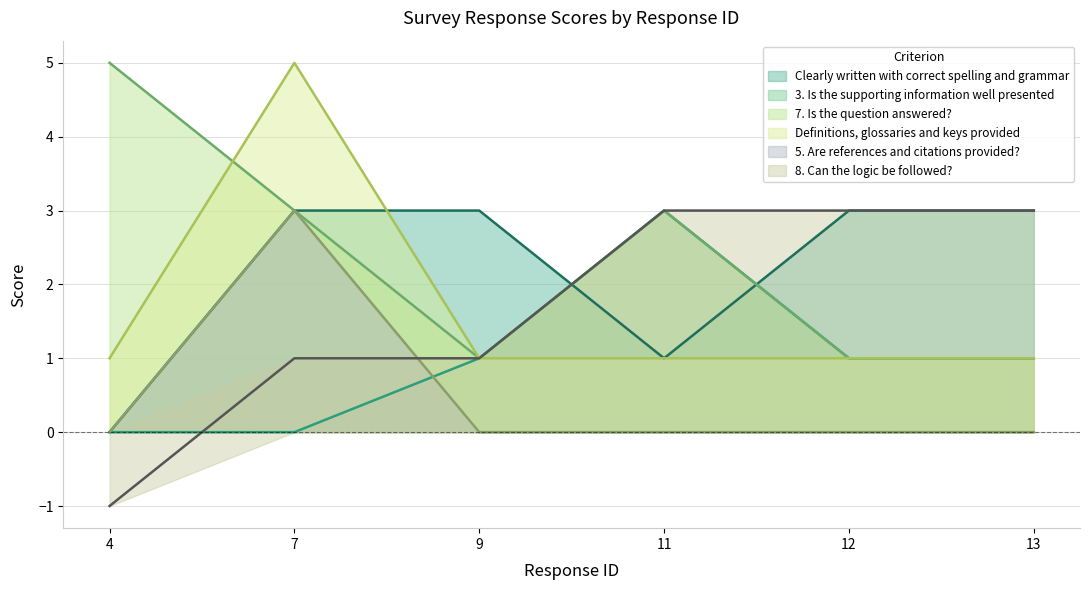

List the labels in order of 5. Are references and citations provided? value, largest first.

7, 4, 9, 11, 12, 13